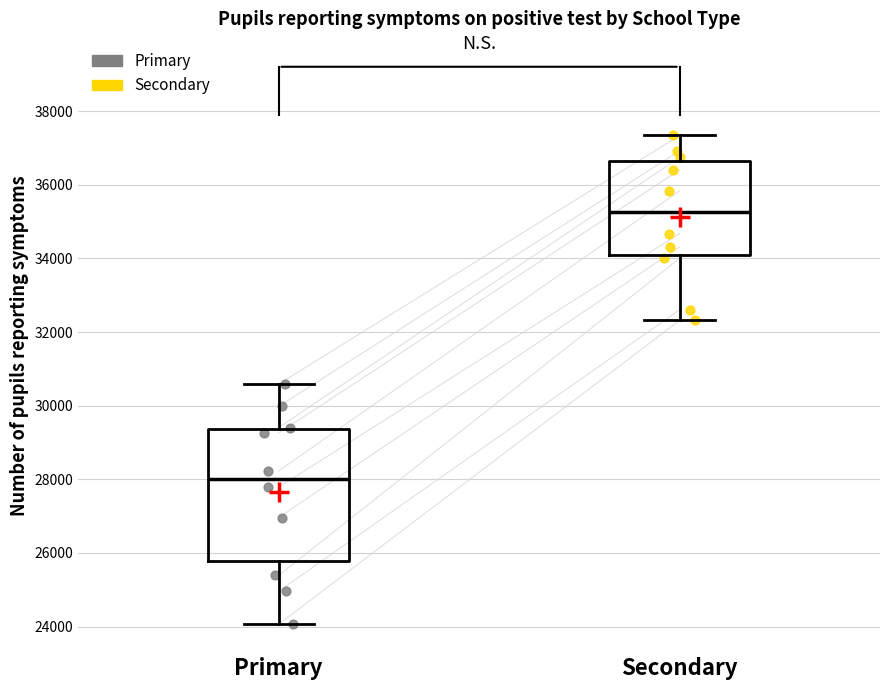

Where does the median line of the box for Secondary sit on the y-axis? The values are not printed on the chart, so give them approximately, as read against the axis.

35200